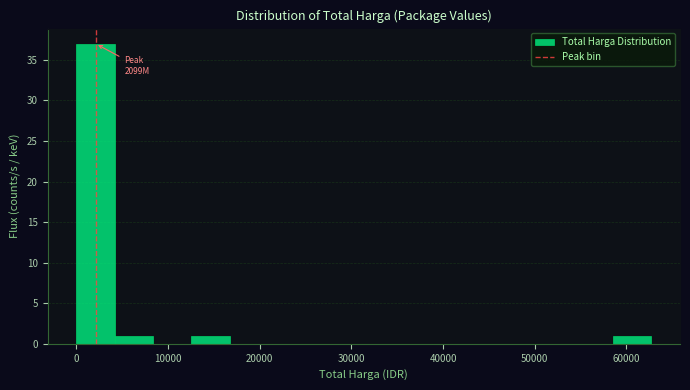

Which range on the x-axis has the tallest bar?

0 to 4000